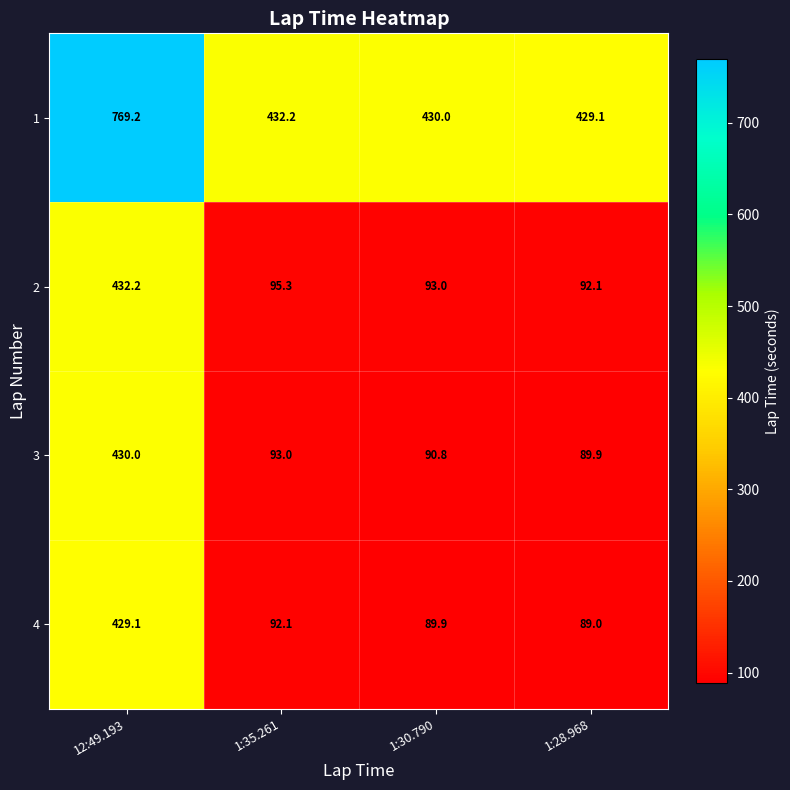

What is the difference between the second highest and second lowest values in the 1 series?

2.2